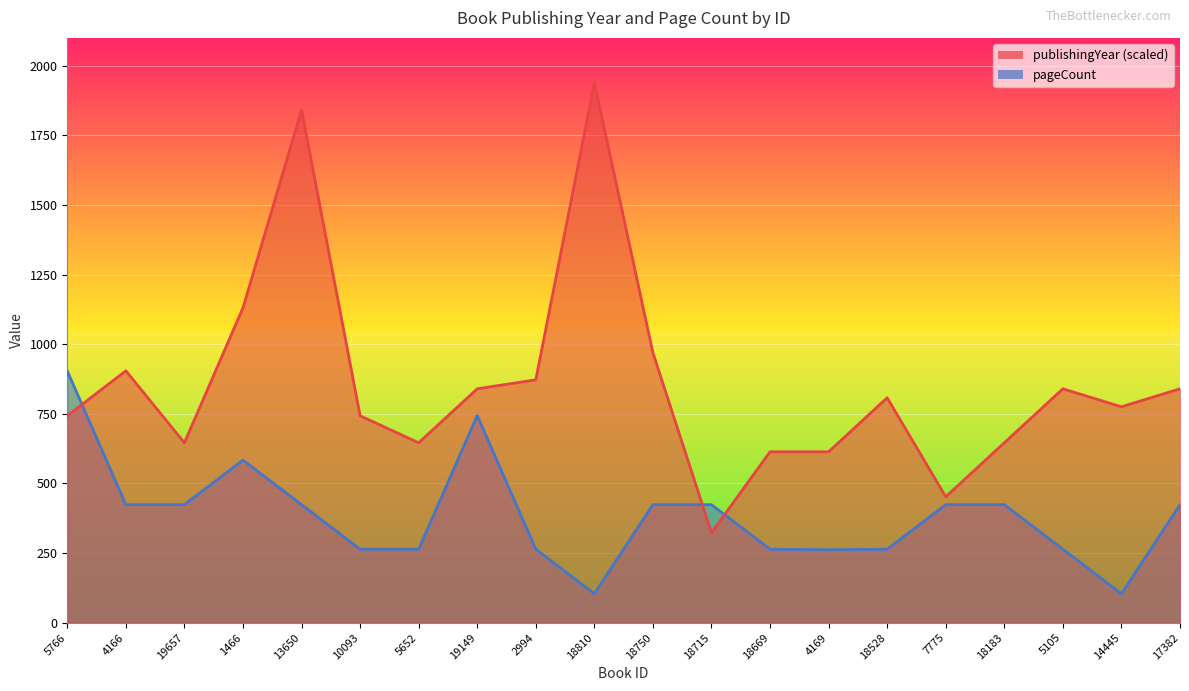

The value of publishingYear at 18810 is 2779.4. True or false?

False